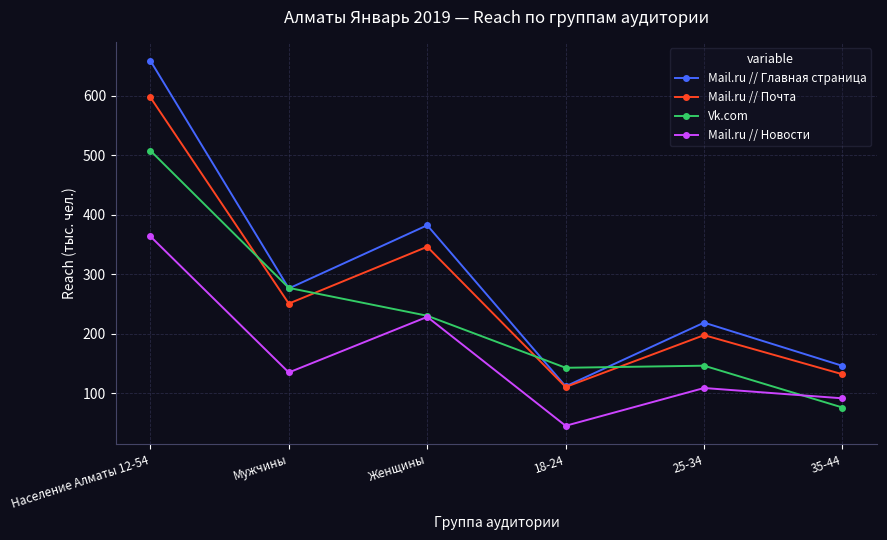

Which series changed the most between Мужчины and Женщины?

Mail.ru // Главная страница